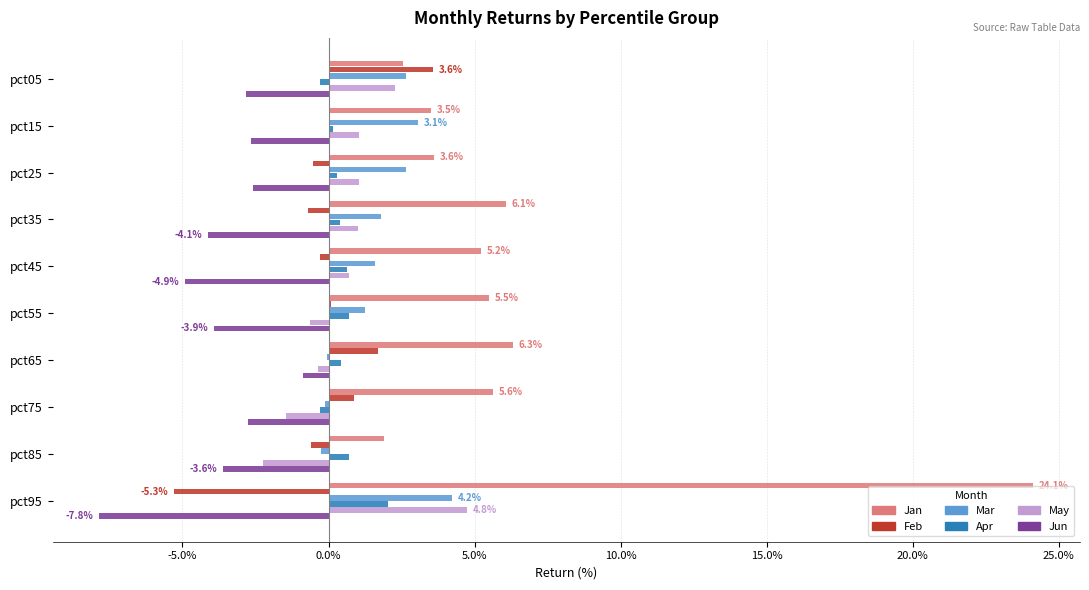

What are all the series names shown in the legend?

Jan, Feb, Mar, Apr, May, Jun